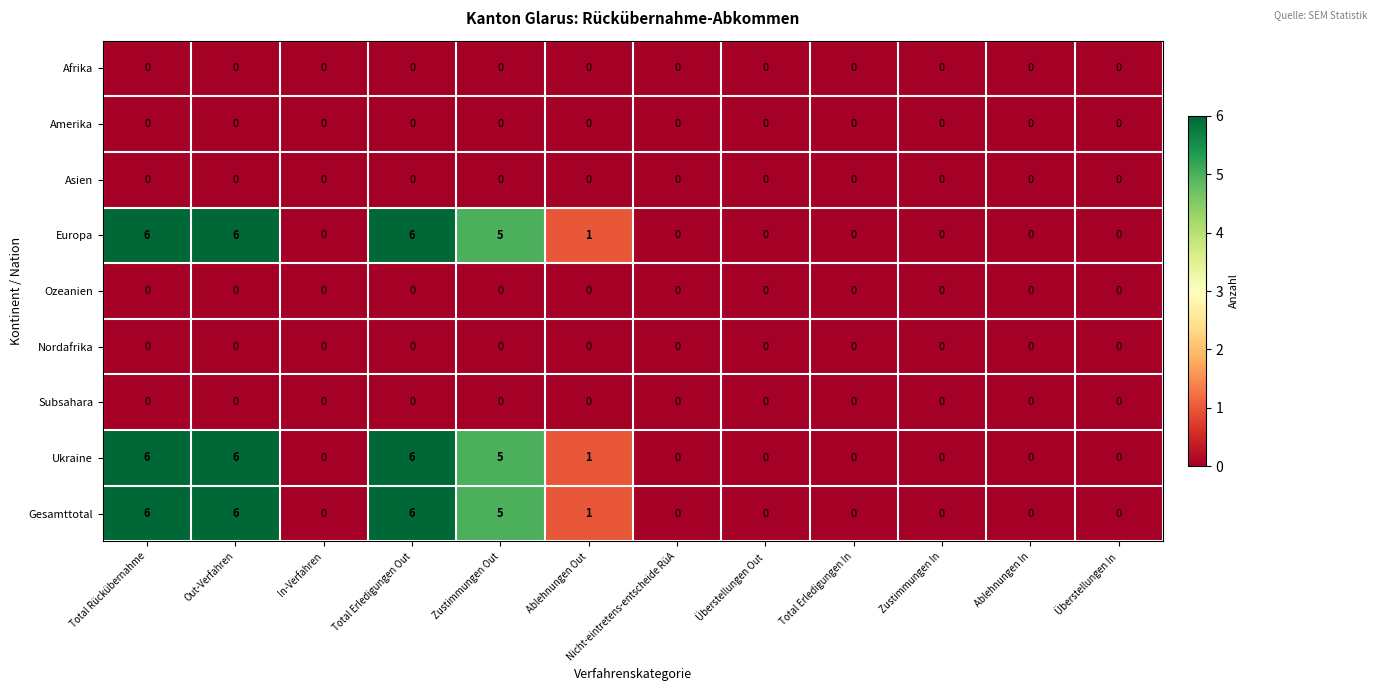

What is the total value across all series at Zustimmungen Out?

15